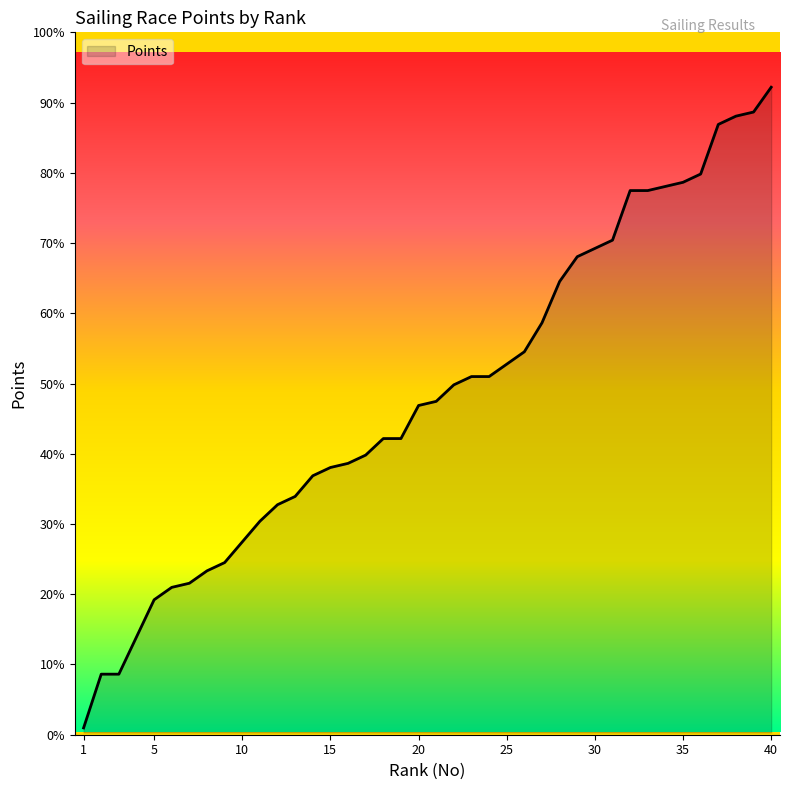

Is this an area chart (filled region under the line)?

Yes